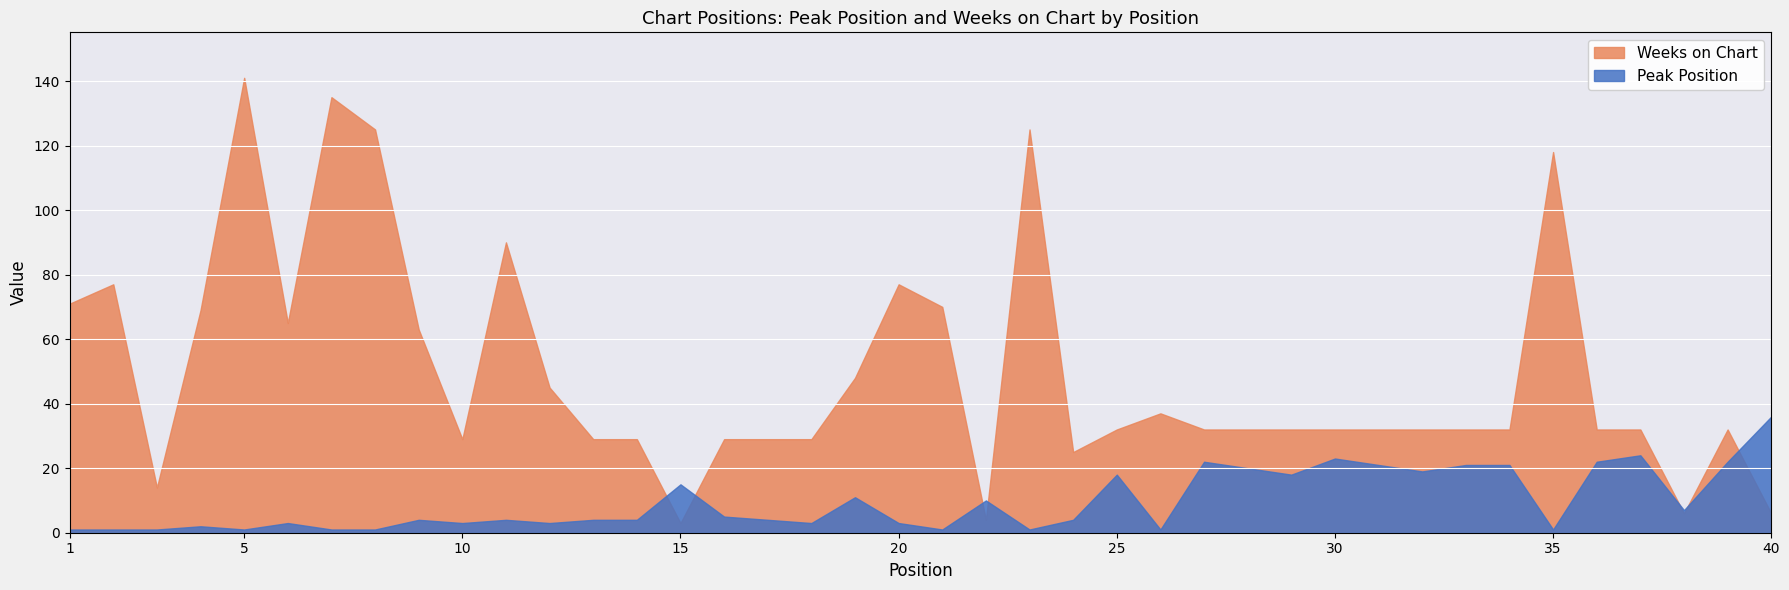

What is the maximum value for Peak Position?

36